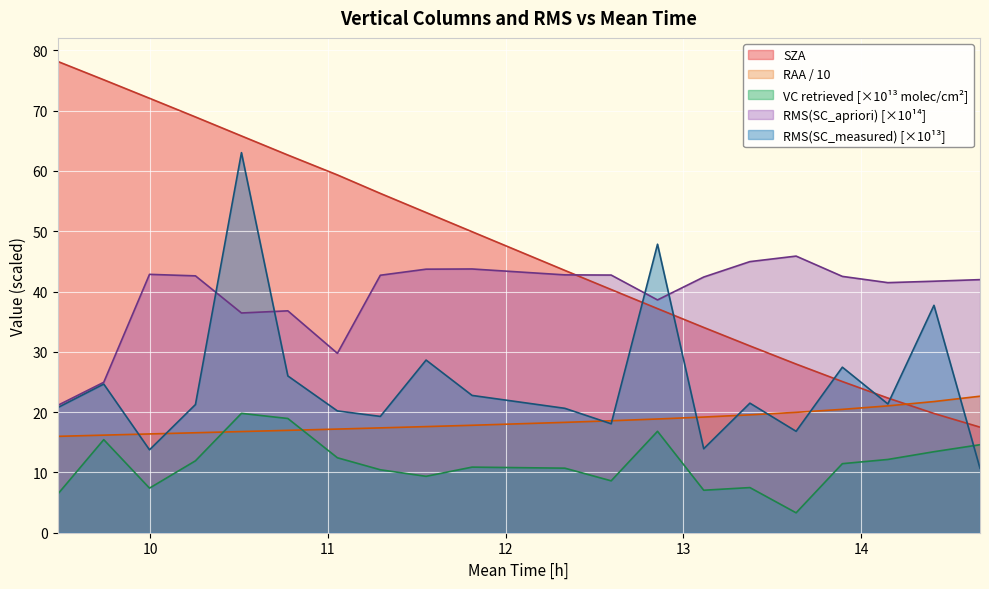

At which label is mean time [h] closest to 47?

11.8111